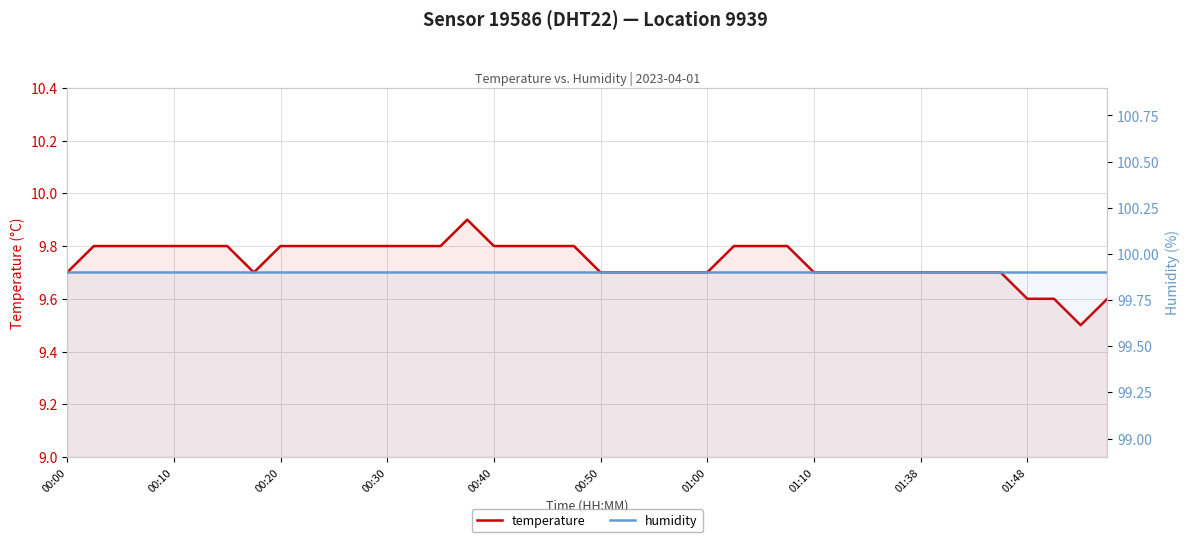

Between 00:40 and 15, which series saw the biggest shift?

temperature